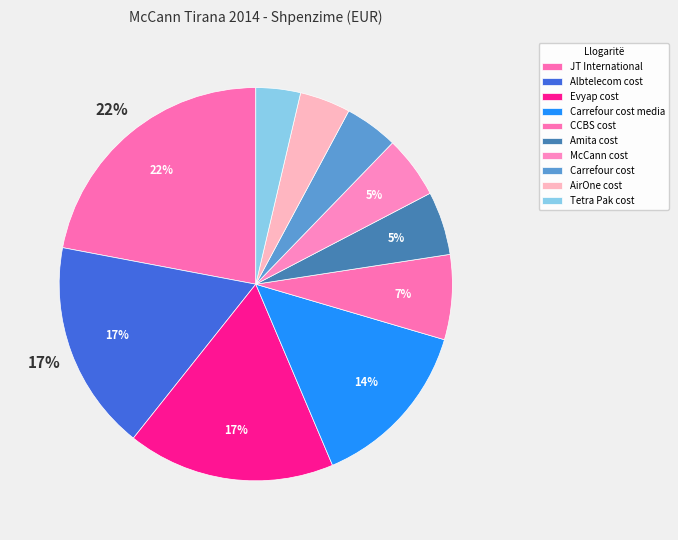

Approximately how many times larger is the value at JT International compared to AirOne cost?

5.3